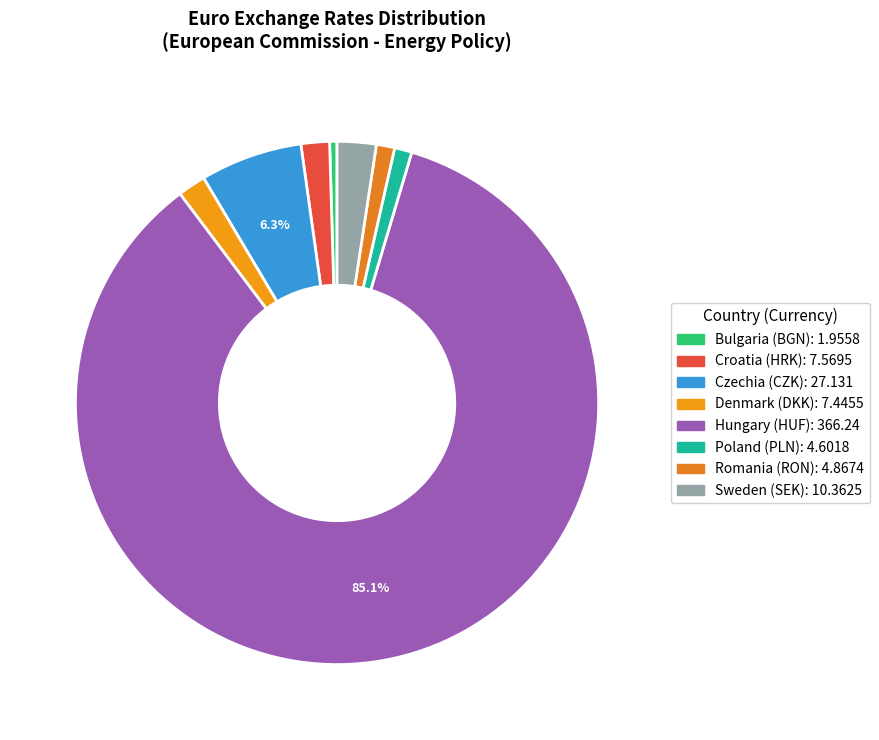

Does Bulgaria (BGN) account for over 50% of the chart?

No